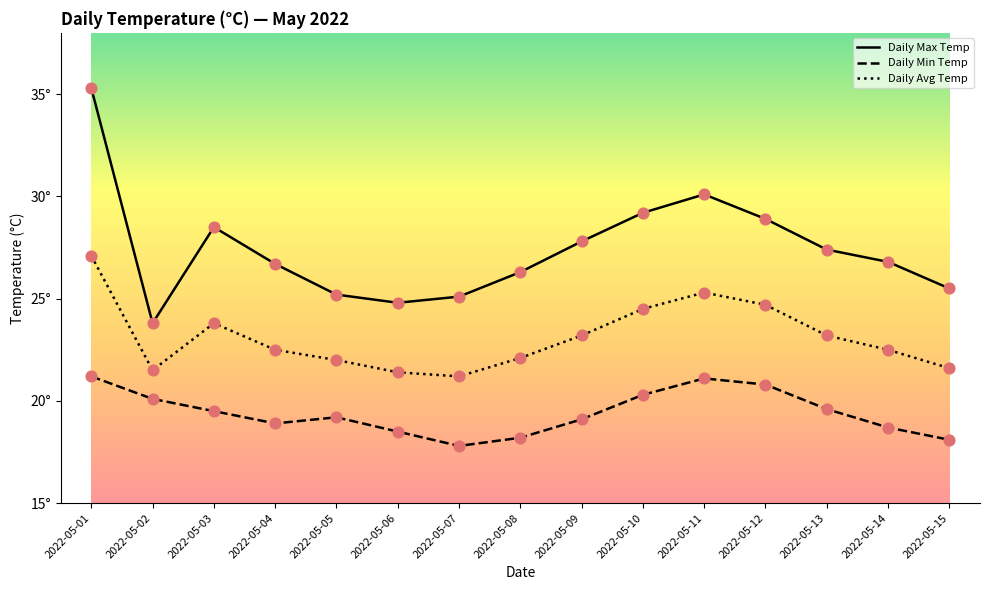

Is the value of Daily Max Temp at 2022-05-01 greater than the value of Daily Avg Temp at 2022-05-06?

Yes